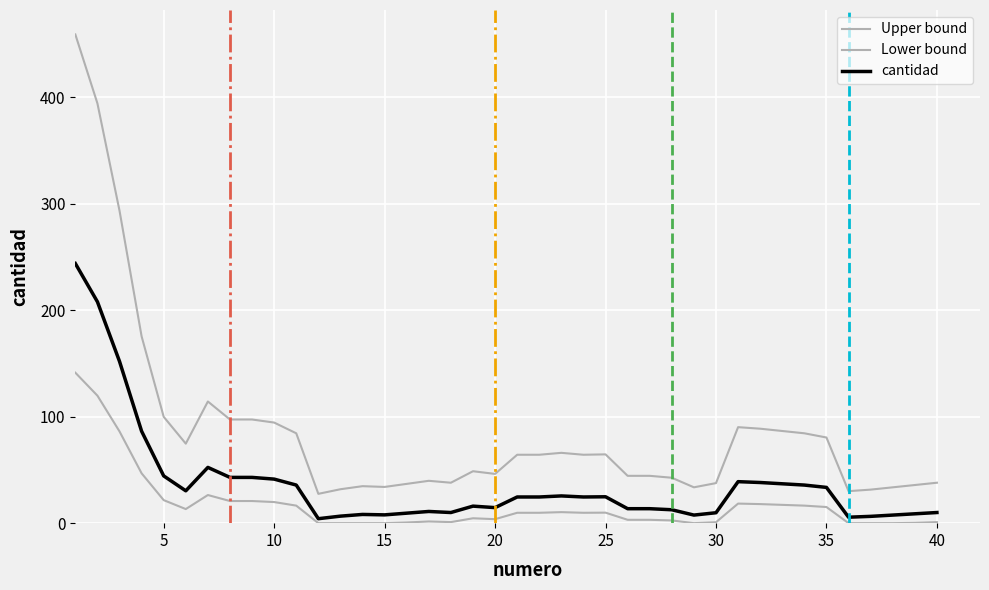

How many series are shown in this chart?

3